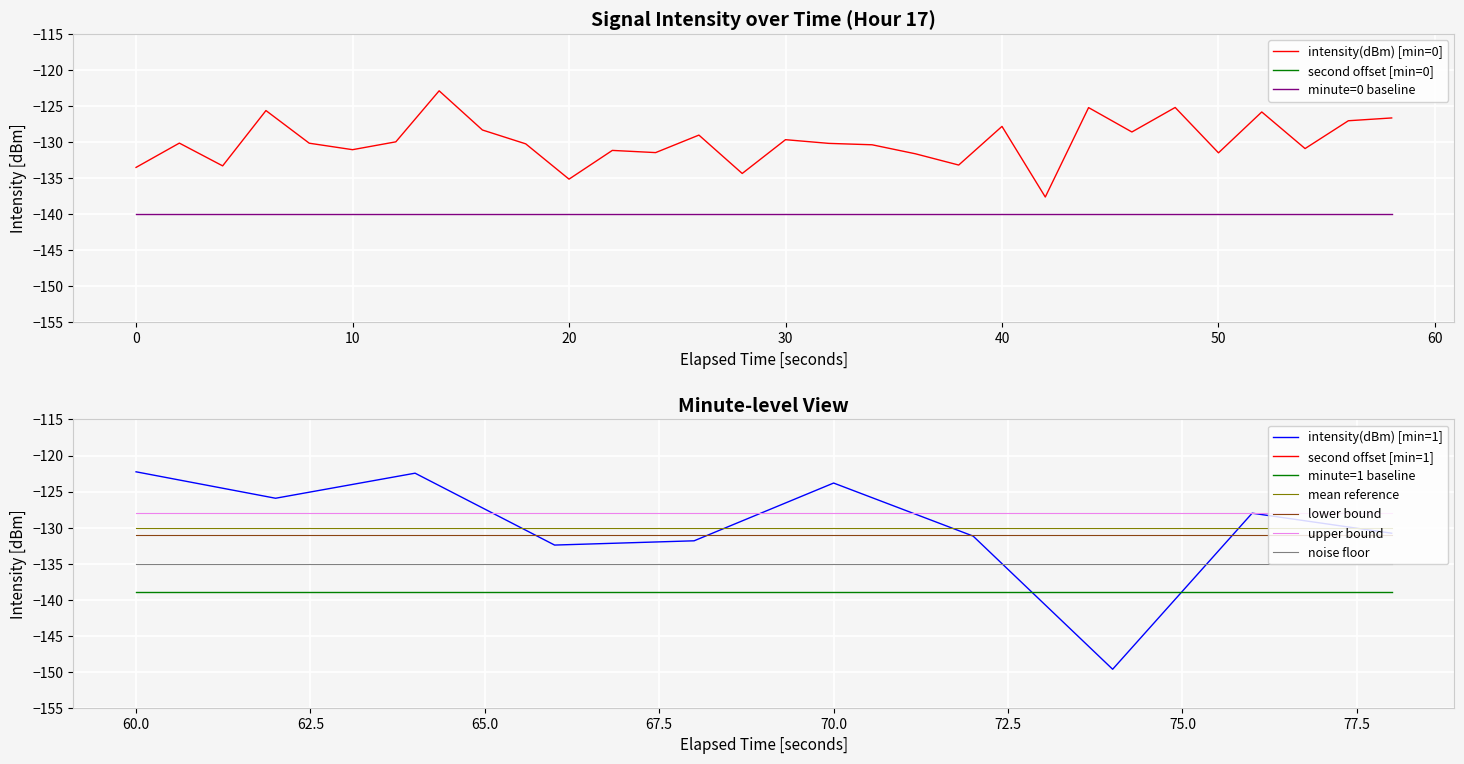

True or false: minute and intensity(dBm) intersect in this chart.

False